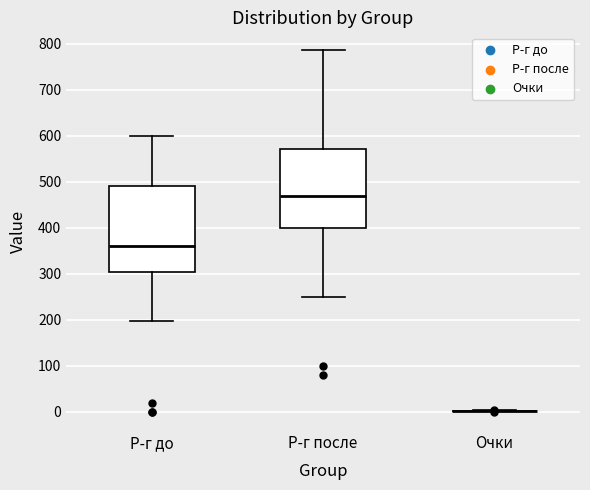

Reading left to right, transcribe this box plot: for each box, give where its median line is, the range the box spans, and where its two whiskers end, as read against the y-axis. The values are not printed on the chart, so give them approximately, as read against the axis.

Р-г до: median 360, box 300 to 490, whiskers 200 to 600
Р-г после: median 470, box 400 to 570, whiskers 250 to 790
Очки: box collapsed to a line at 0, whiskers 0 to 0